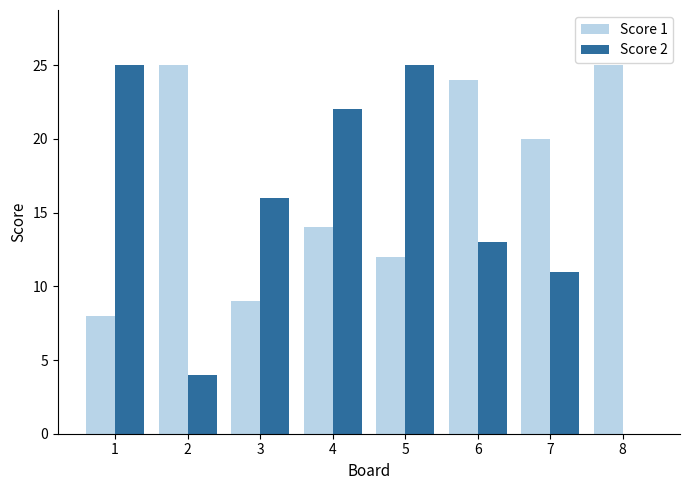

What are all the series names shown in the legend?

Score 1, Score 2